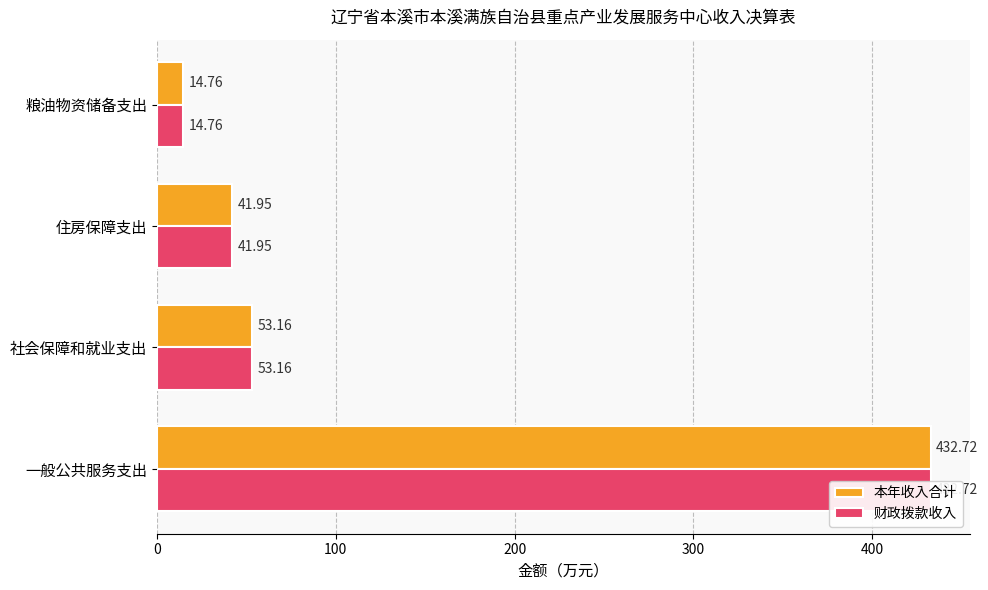

What is the sum of the 财政拨款收入 values at 社会保障和就业支出 and 住房保障支出?

95.1